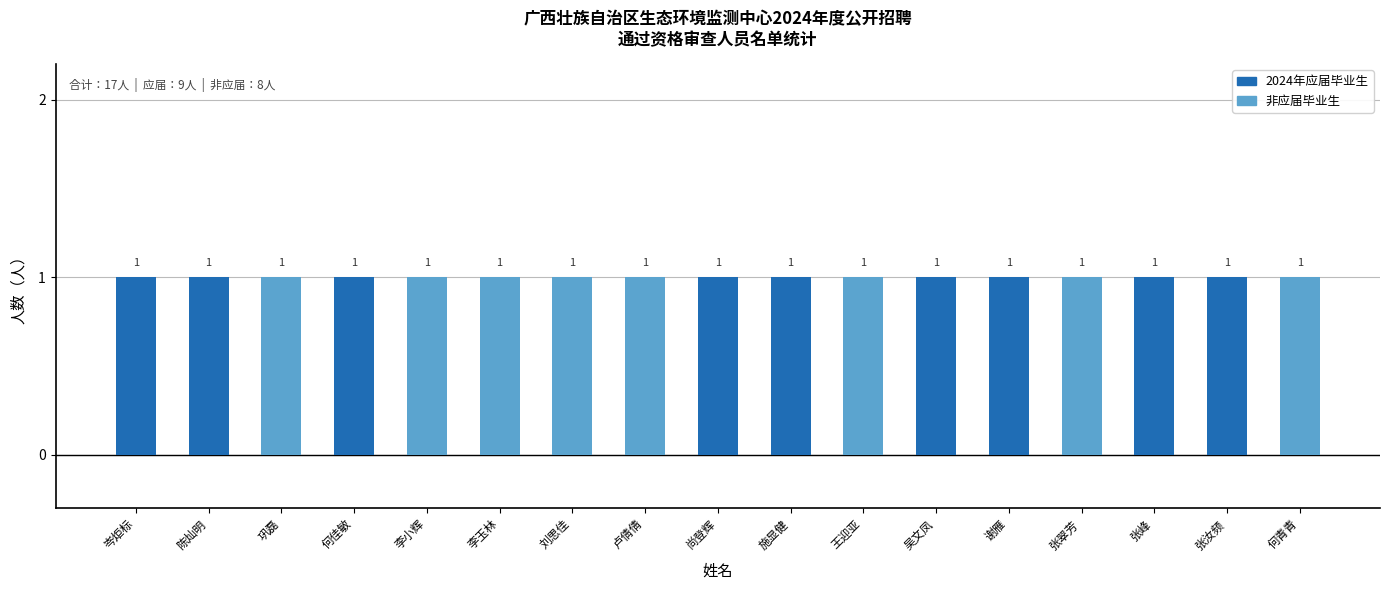

Is it true that 2024年应届毕业生 equals 0 at 王迎亚?

True